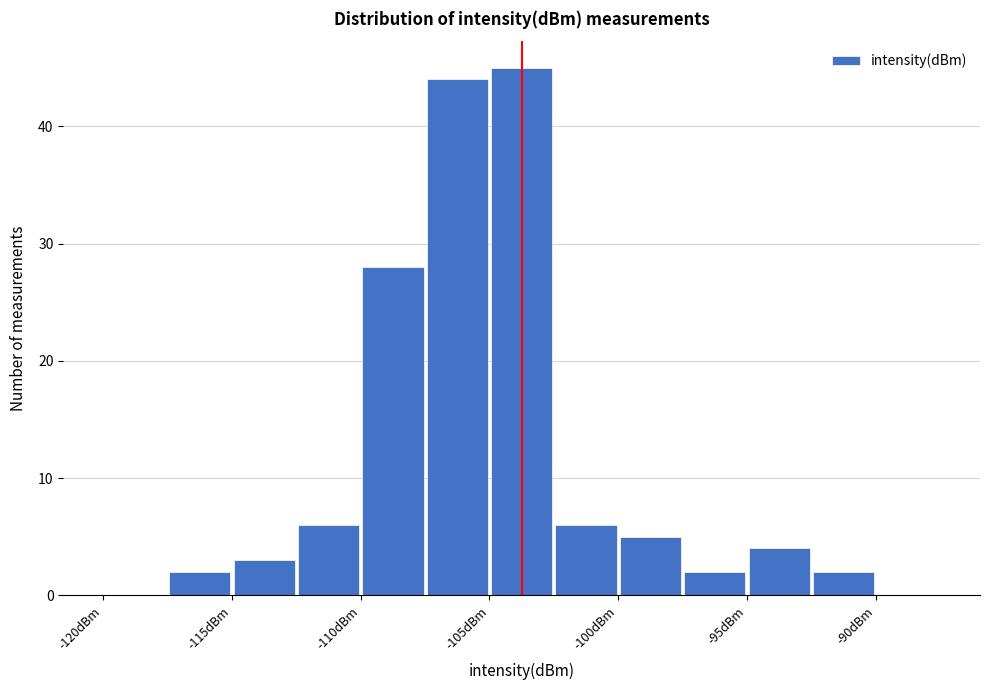

Reading left to right, list every bar in this chart as the range it spans on the x-axis followed by its height. The values are not printed on the chart, so give them approximately, as read against the axis.

-120.0 to -117.5: 0
-117.5 to -115.0: 2
-115.0 to -112.5: 3
-112.5 to -110.0: 6
-110.0 to -107.5: 28
-107.5 to -105.0: 44
-105.0 to -102.5: 45
-102.5 to -100.0: 6
-100.0 to -97.5: 5
-97.5 to -95.0: 2
-95.0 to -92.5: 4
-92.5 to -90.0: 2
-90.0 to -87.5: 0